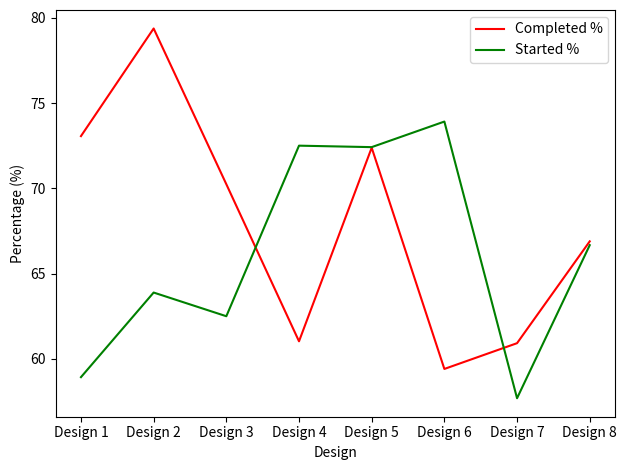

In Started %, how many points are lower than both neighbors (excluding endpoints)?

3